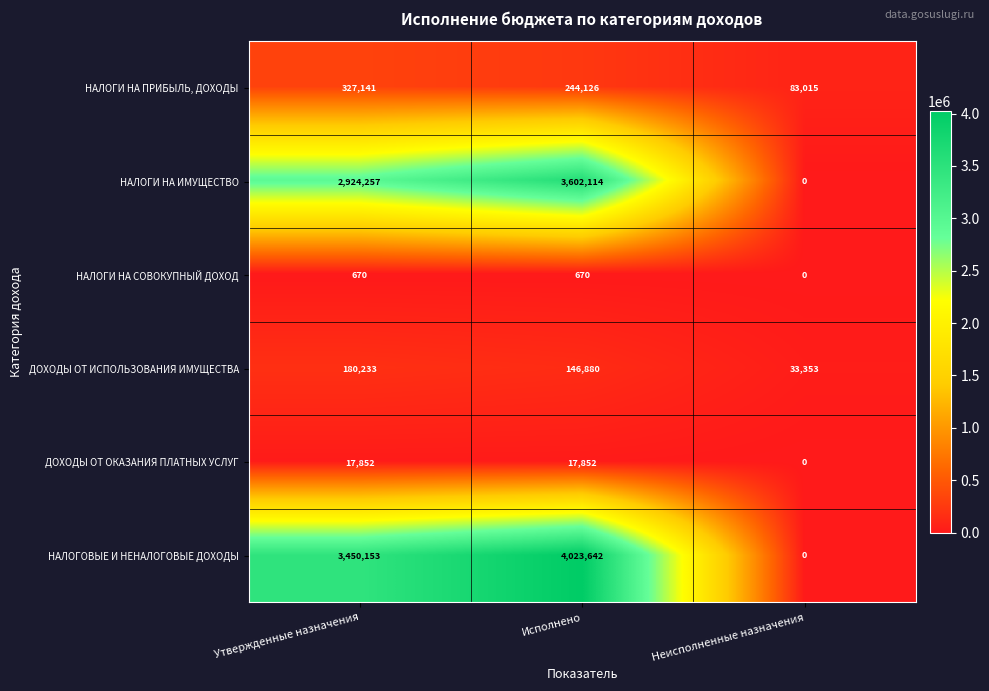

What is the total value across all series at Утвержденные назначения?

6900306